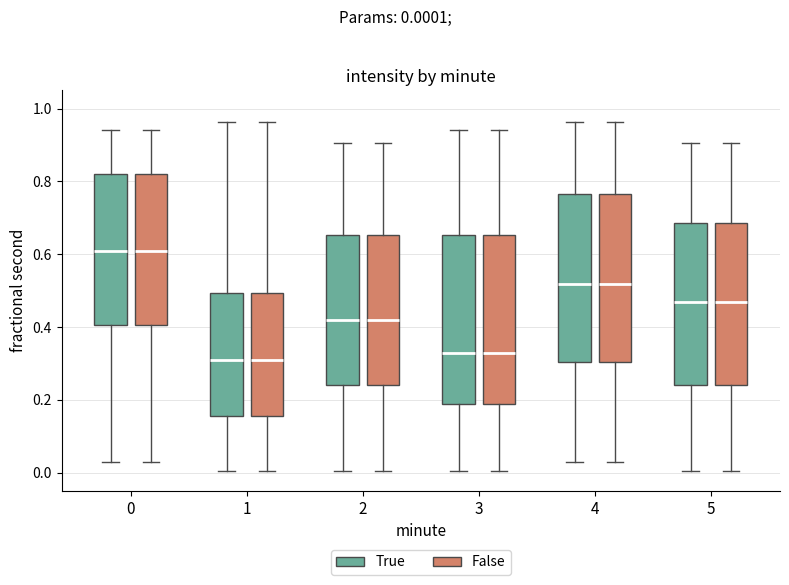

Where does the median line of the box for 1 (False) sit on the y-axis? The values are not printed on the chart, so give them approximately, as read against the axis.

0.30